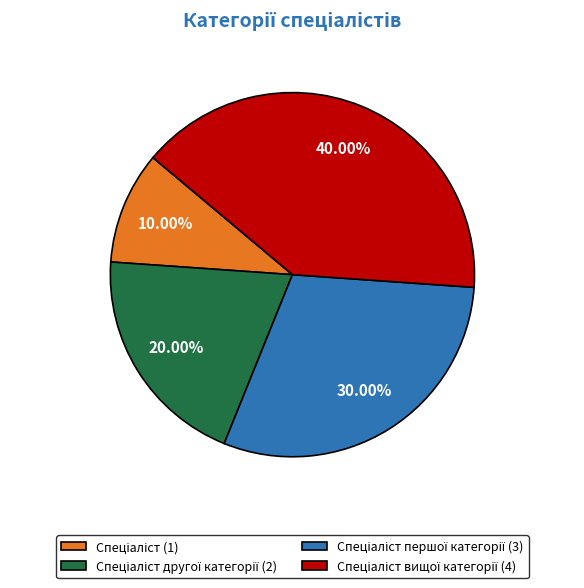

Is there any slice that represents more than half of the pie?

No